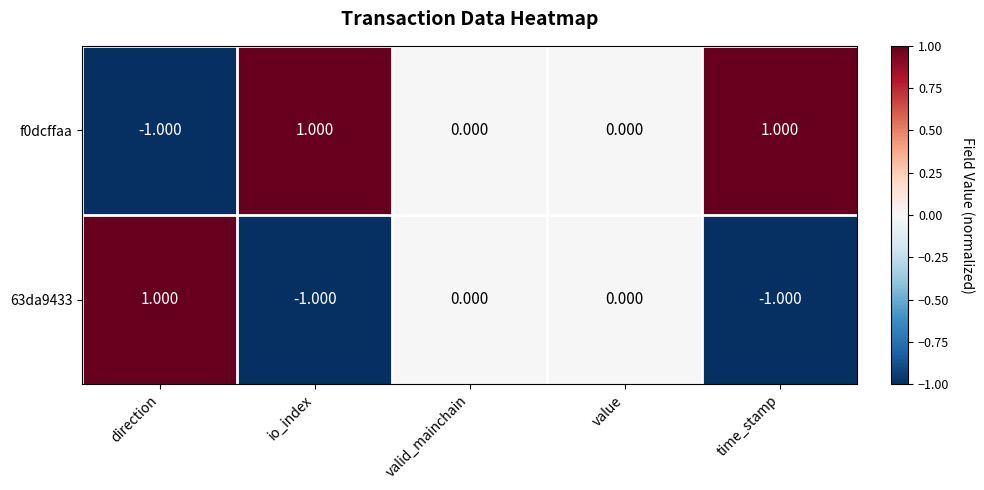

Where does the 63da9433 series first go above 0?

direction